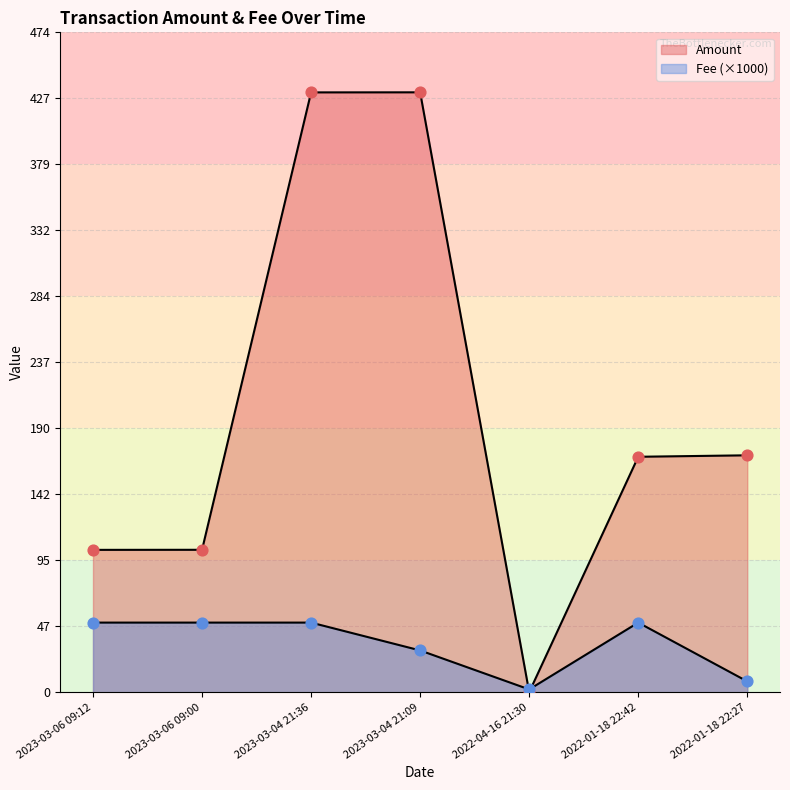

At how many categories does at least one series exceed 311?

2